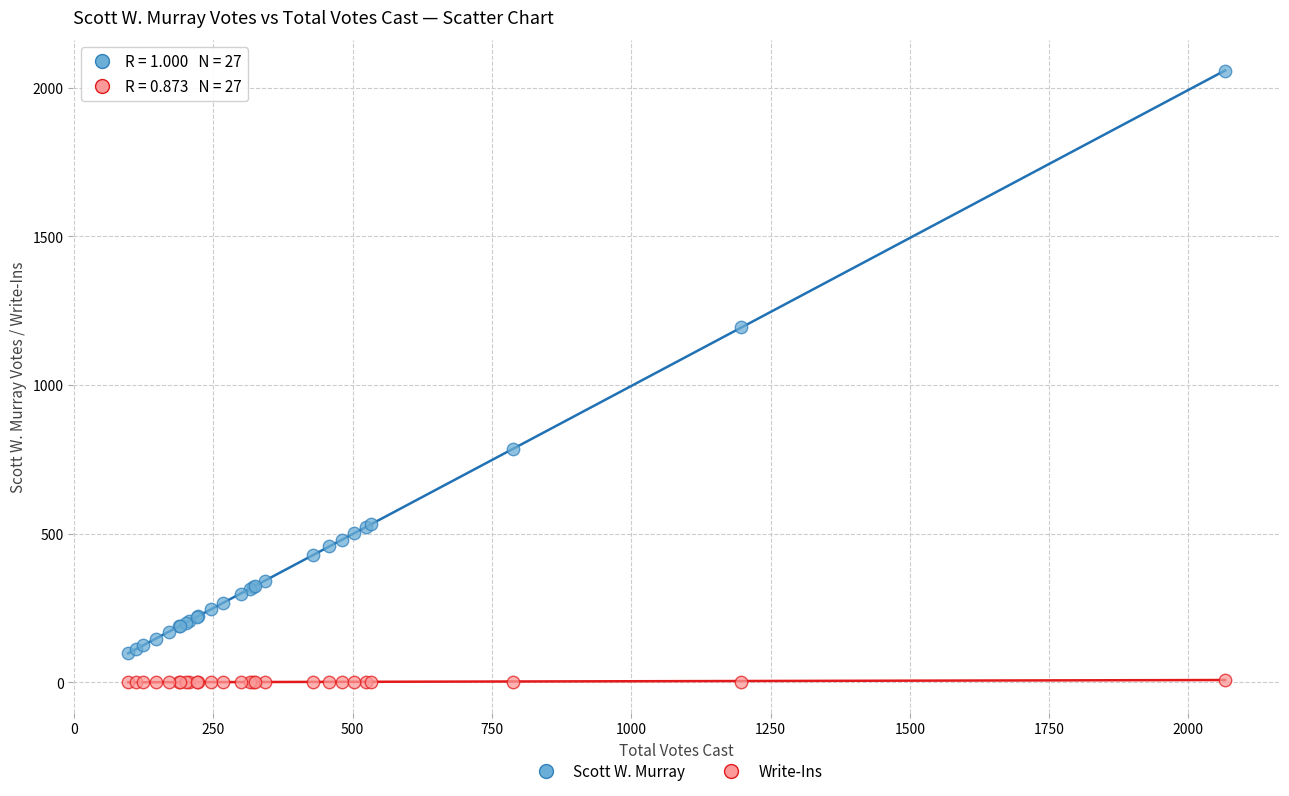

What is the X range (max minus min) for the scatter plot?

1969